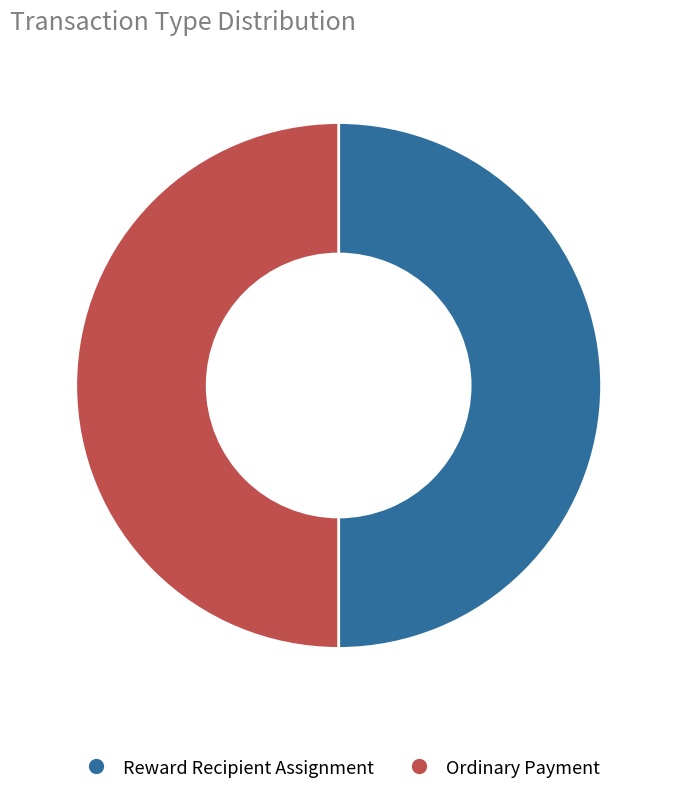

Is it true that Reward Recipient Assignment is 41% of the pie?

False